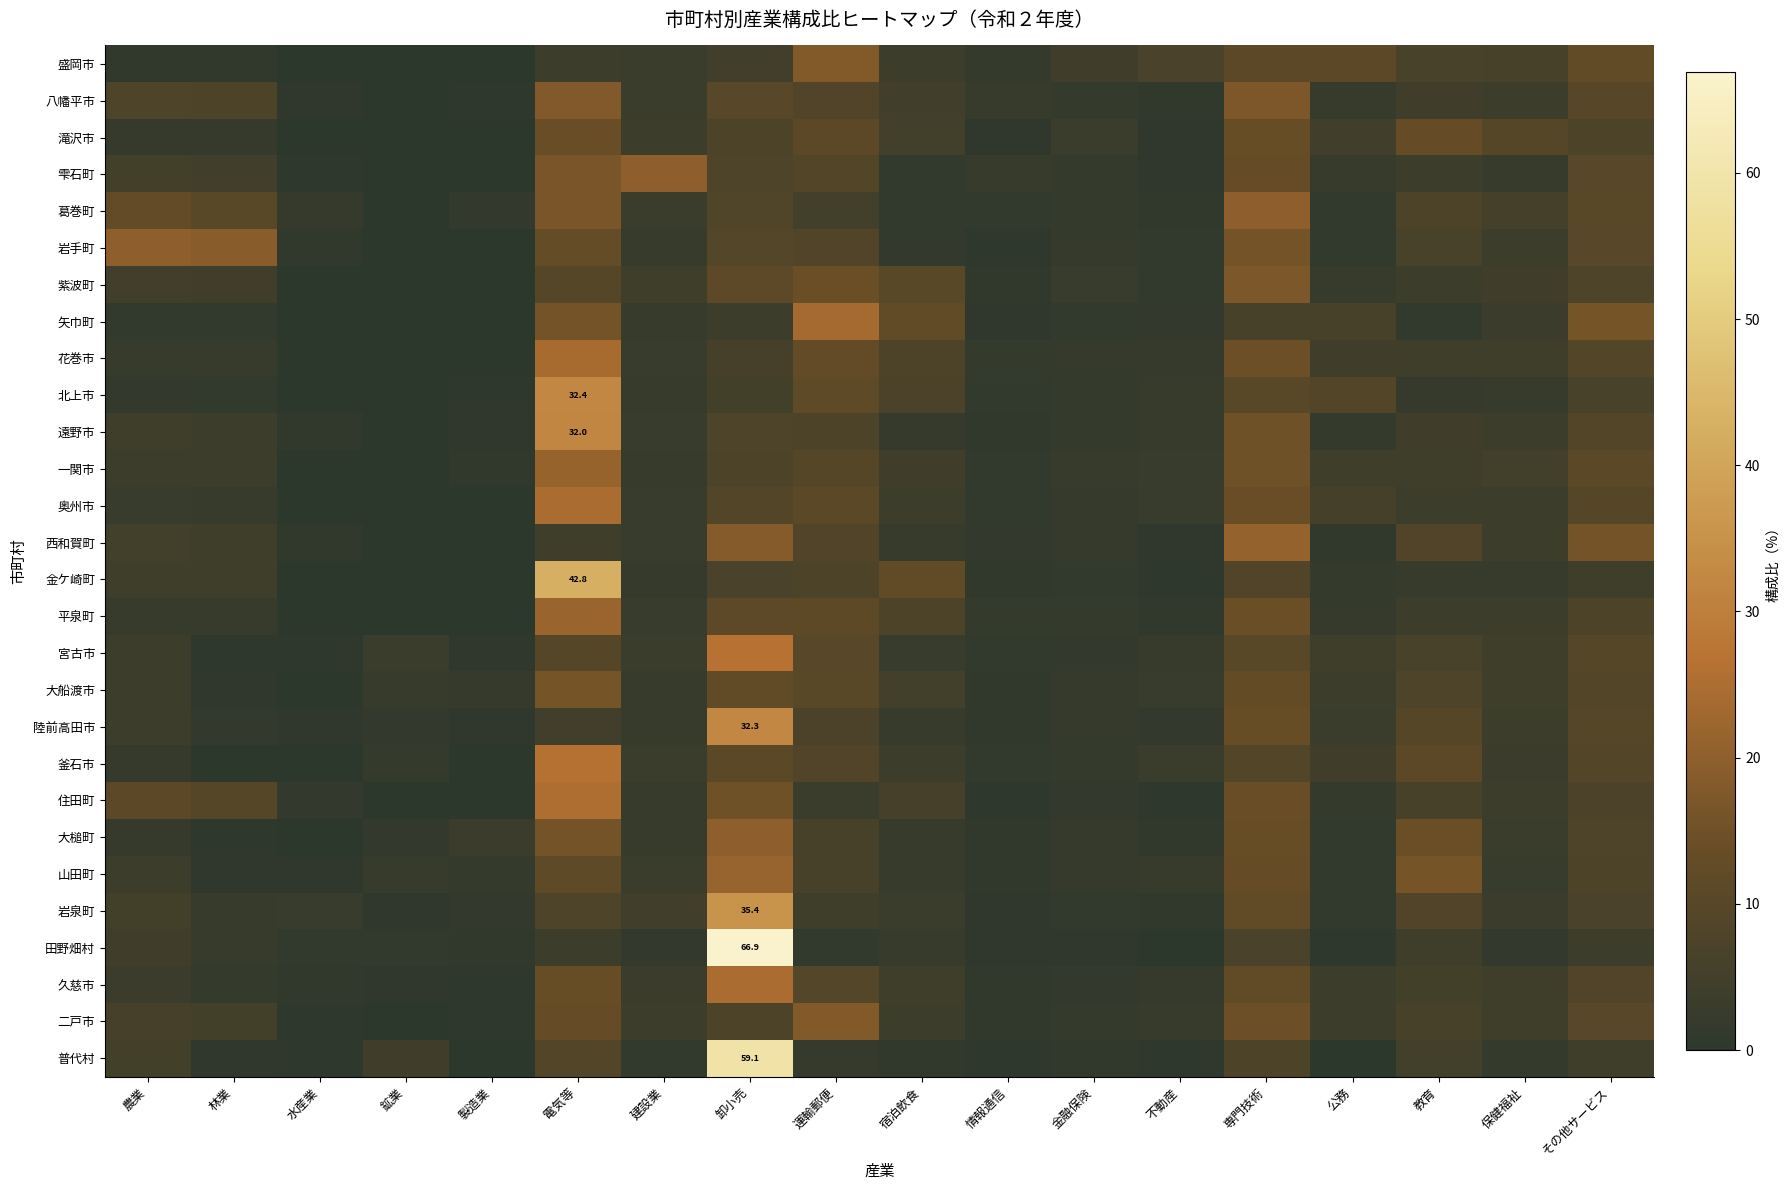

Which series has the widest spread of values?

田野畑村